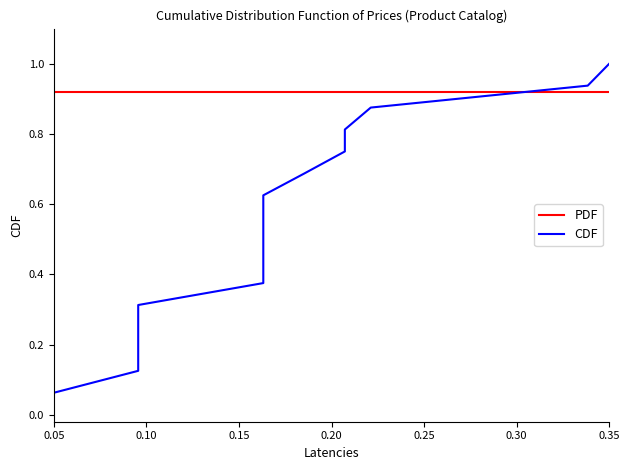

What are all the series names shown in the legend?

PDF, CDF